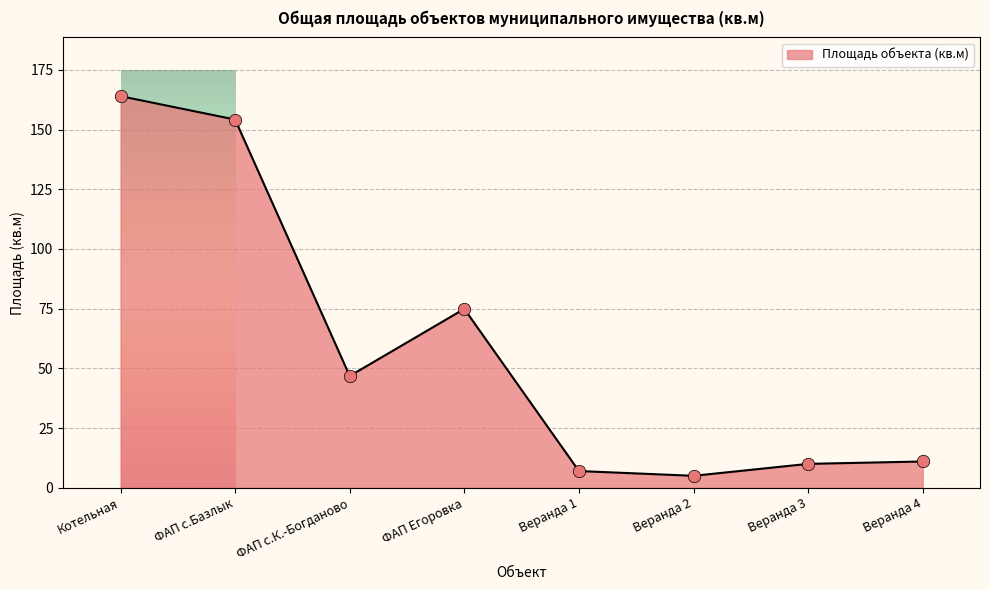

What is the change in value from ФАП с.Базлык to ФАП с.К.-Богданово?

-107.4